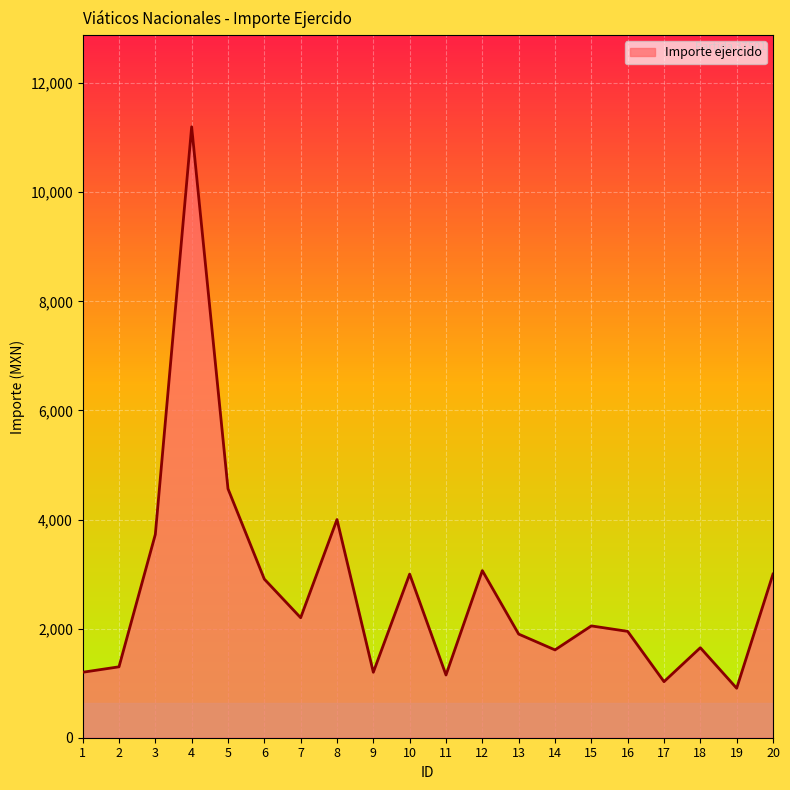

What is the smallest value displayed?

907.0